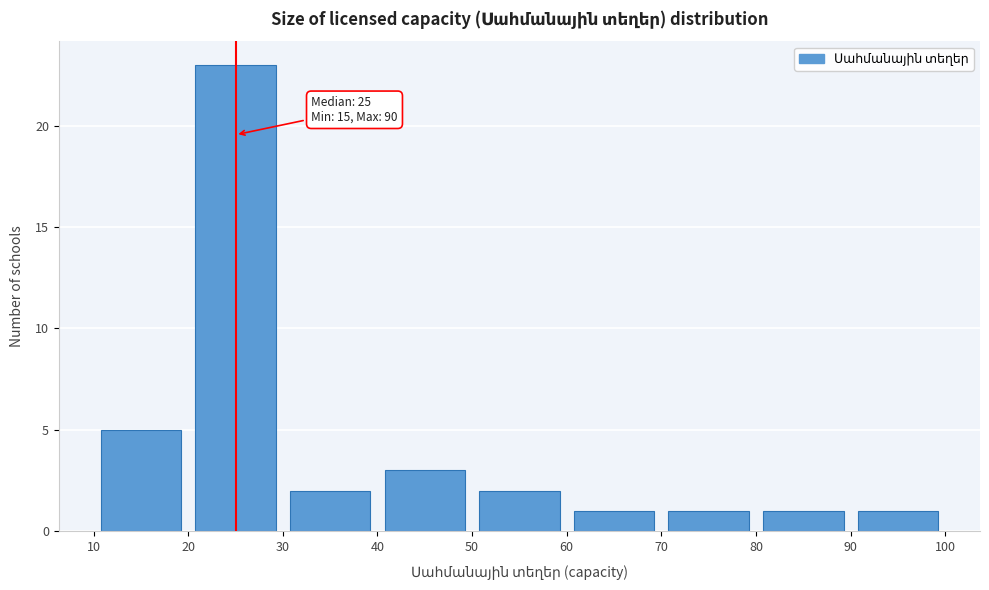

Which range on the x-axis has the tallest bar?

20 to 30